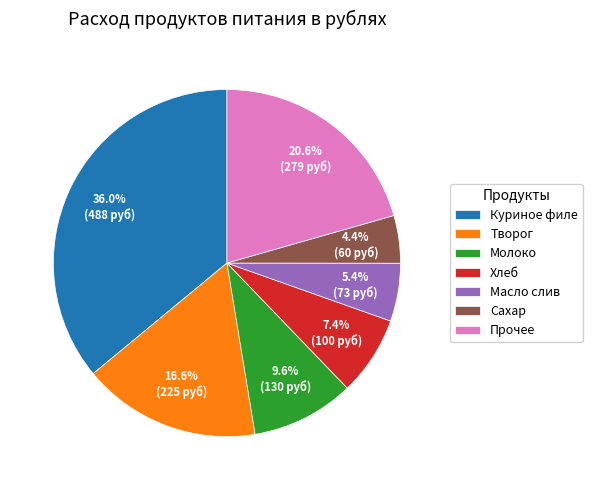

Rank the categories by value from highest to lowest.

Куриное филе, Прочее, Творог, Молоко, Хлеб, Масло слив, Сахар